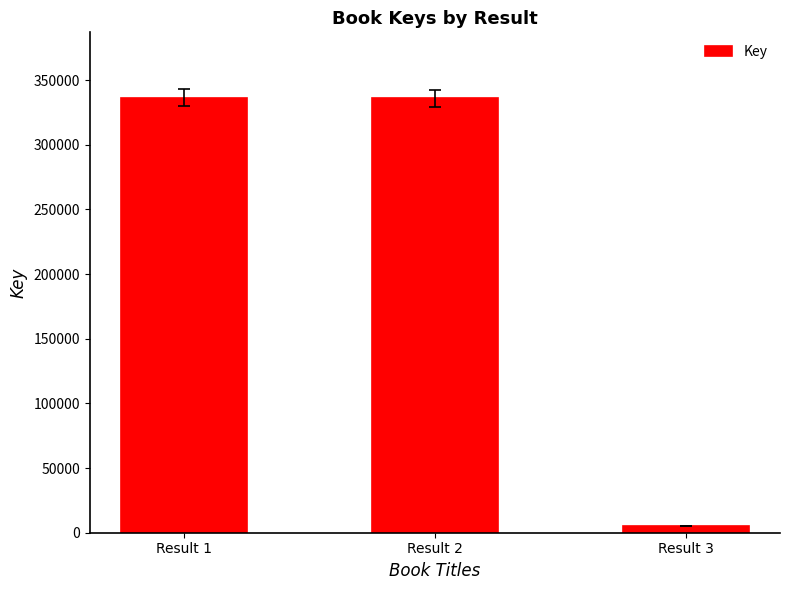

At which category does the chart reach its minimum across all series?

Result 3